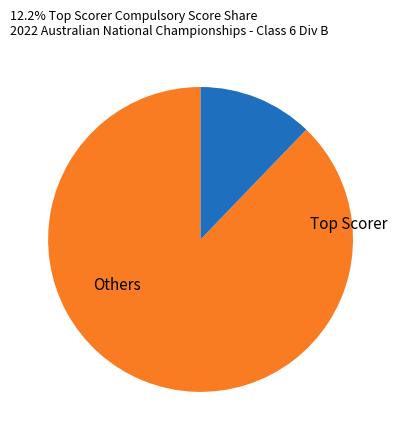

How many segments does this pie chart have?

2